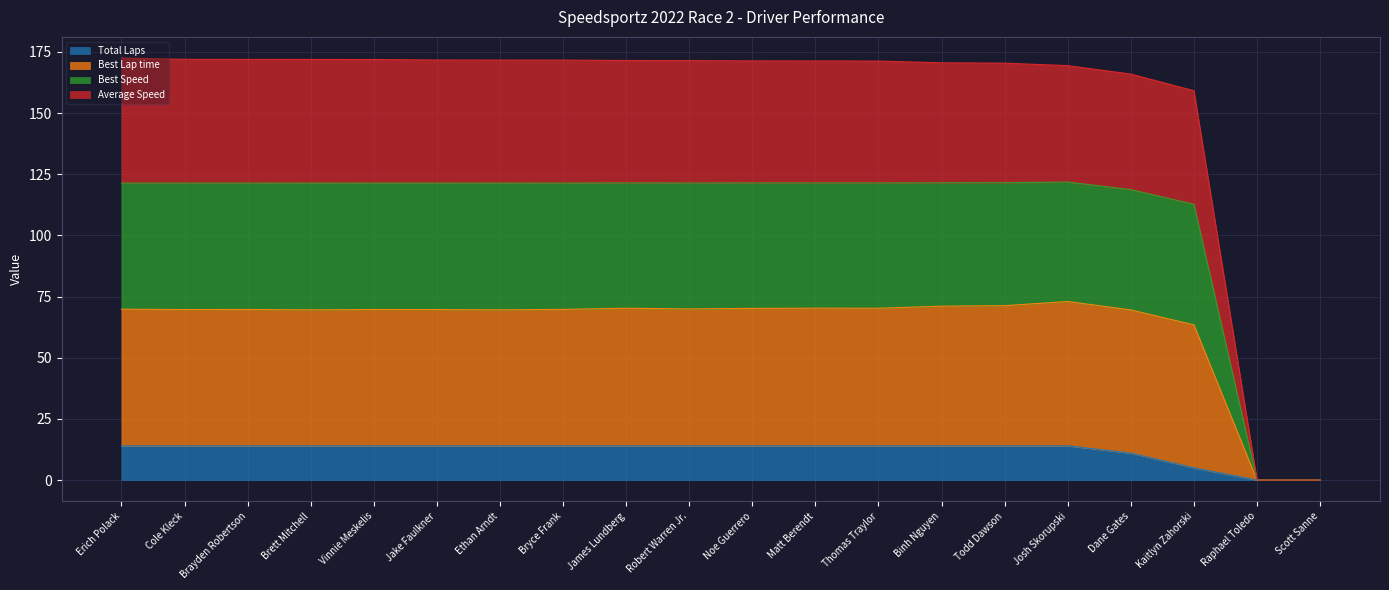

What is the label of the 5th point from the left?

Vinnie Meskelis